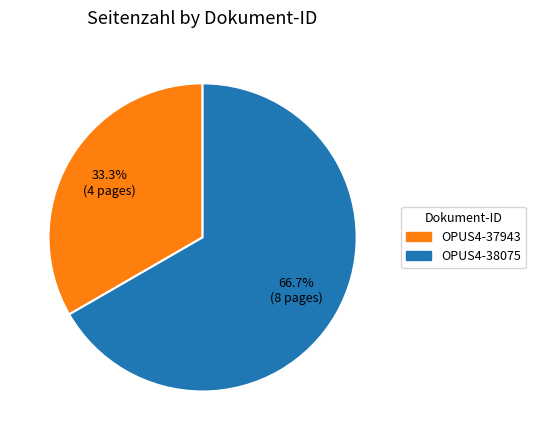

How many segments does this pie chart have?

2